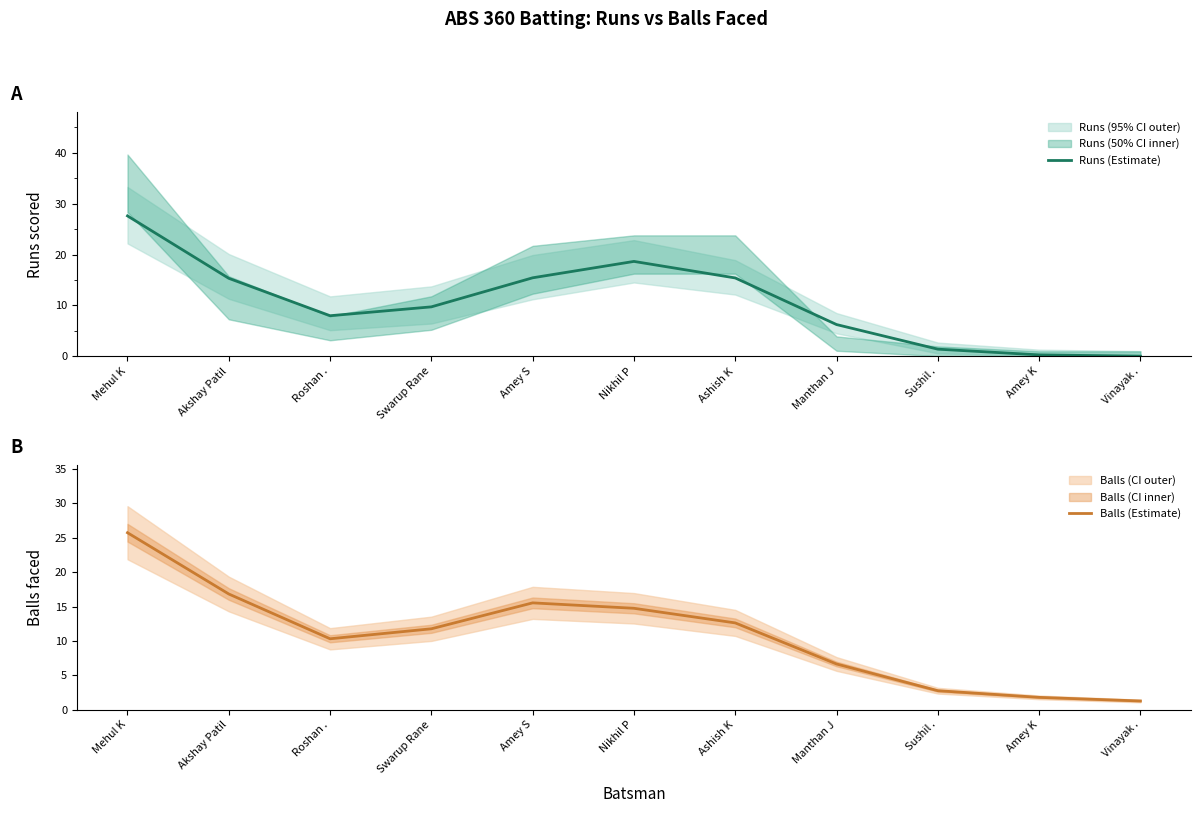

The Runs (Estimate) series shows 0.0 at Vinayak .. True or false?

True